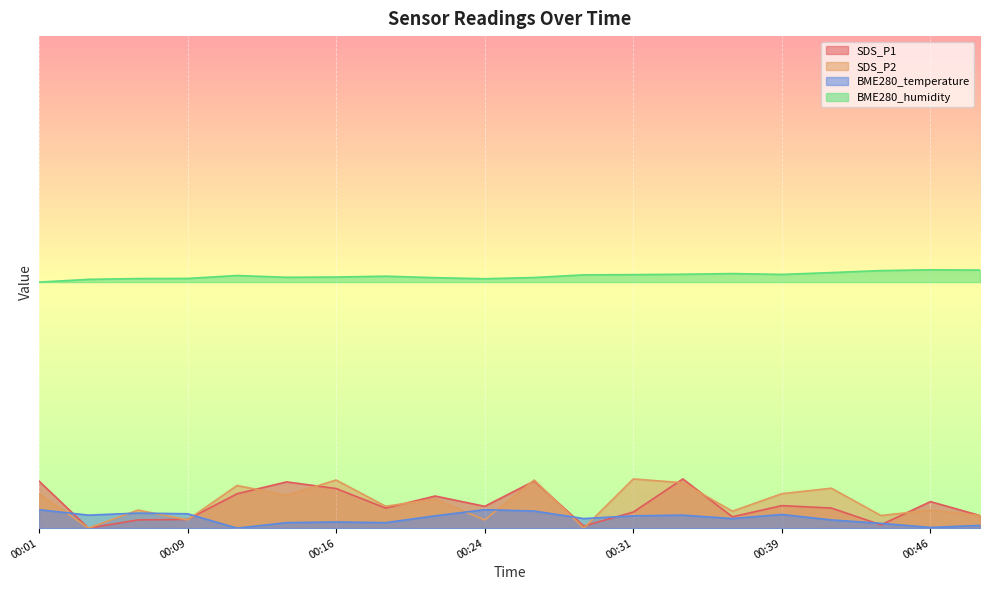

What are all the series names shown in the legend?

SDS_P1, SDS_P2, BME280_temperature, BME280_humidity